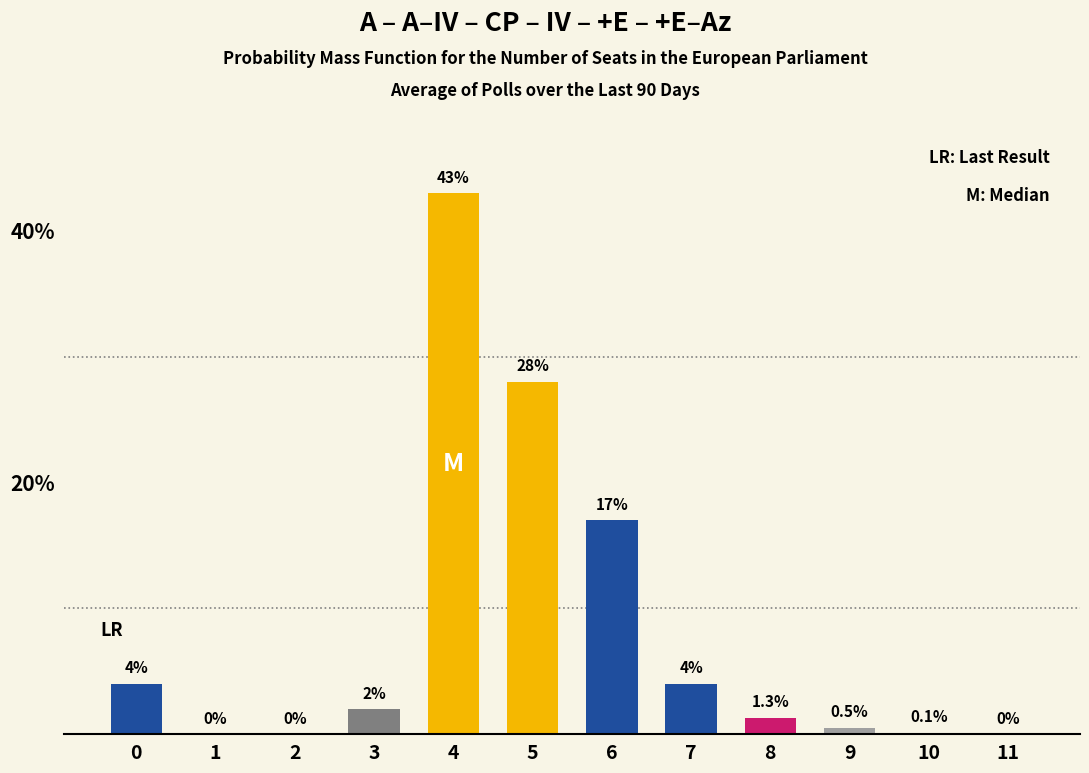

Reading right to left, extract all data points from this chart.

11=0.0	10=0.1	9=0.5	8=1.3	7=4.0	6=17.0	5=28.0	4=43.0	3=2.0	2=0.0	1=0.0	0=4.0